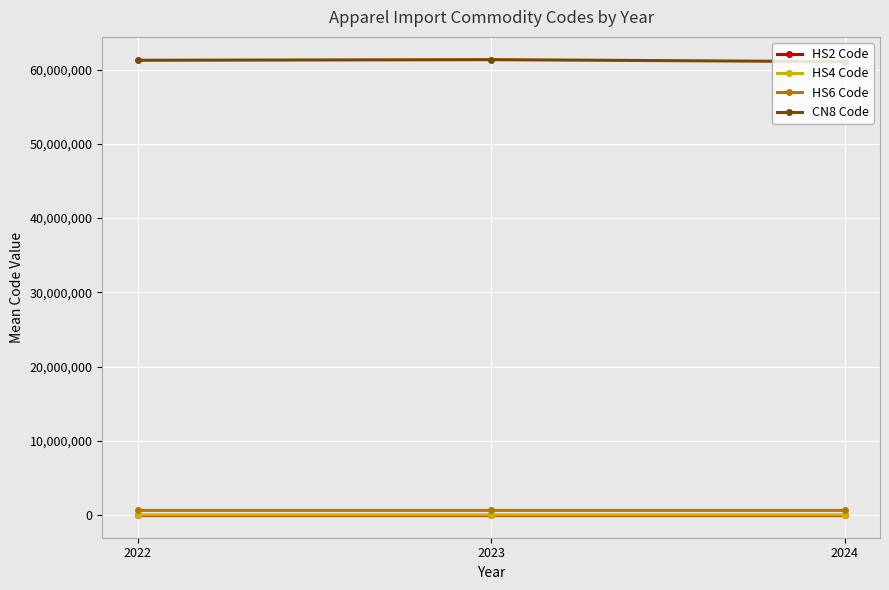

How many categories are shown in the chart?

3